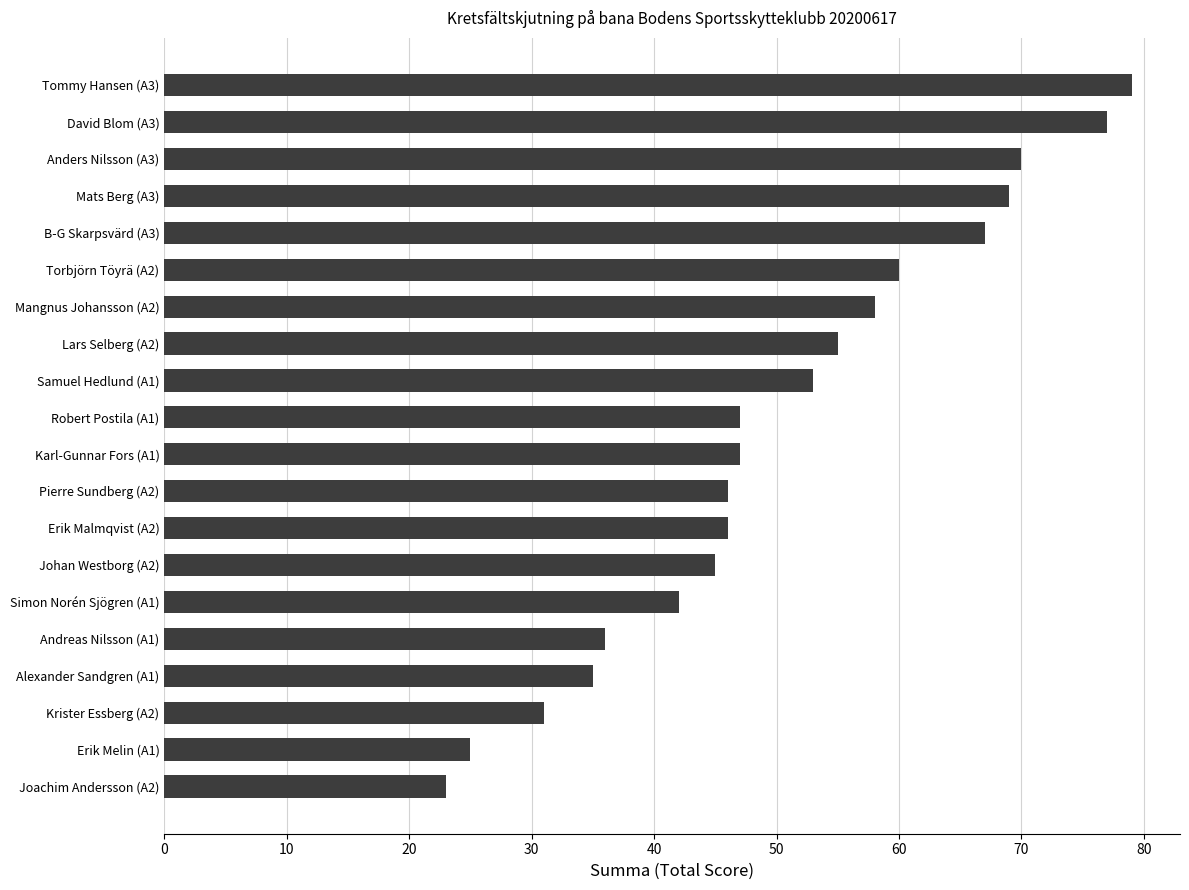

Reading bottom to top, list all the values displayed in this chart.

Joachim Andersson (A2)=23	Erik Melin (A1)=25	Krister Essberg (A2)=31	Alexander Sandgren (A1)=35	Andreas Nilsson (A1)=36	Simon Norén Sjögren (A1)=42	Johan Westborg (A2)=45	Erik Malmqvist (A2)=46	Pierre Sundberg (A2)=46	Karl-Gunnar Fors (A1)=47	Robert Postila (A1)=47	Samuel Hedlund (A1)=53	Lars Selberg (A2)=55	Mangnus Johansson (A2)=58	Torbjörn Töyrä (A2)=60	B-G Skarpsvärd (A3)=67	Mats Berg (A3)=69	Anders Nilsson (A3)=70	David Blom (A3)=77	Tommy Hansen (A3)=79